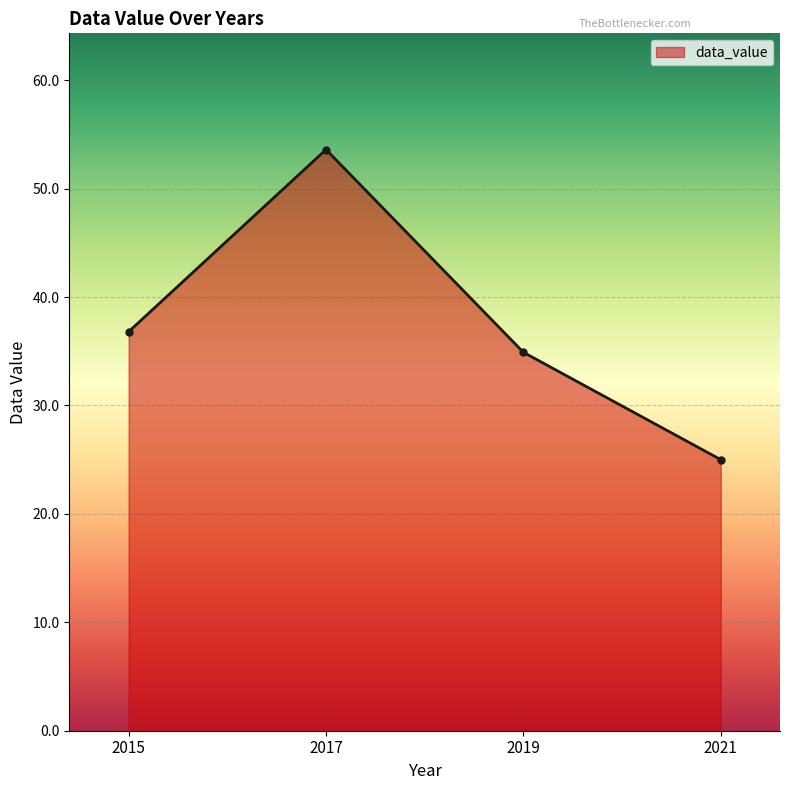

List the labels in order of value, largest first.

2017, 2015, 2019, 2021